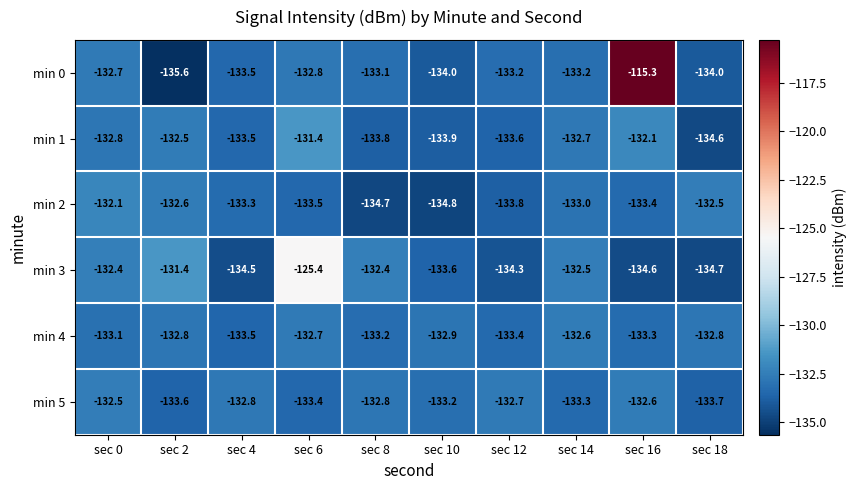

Which category has the lowest value across all series?

sec 2